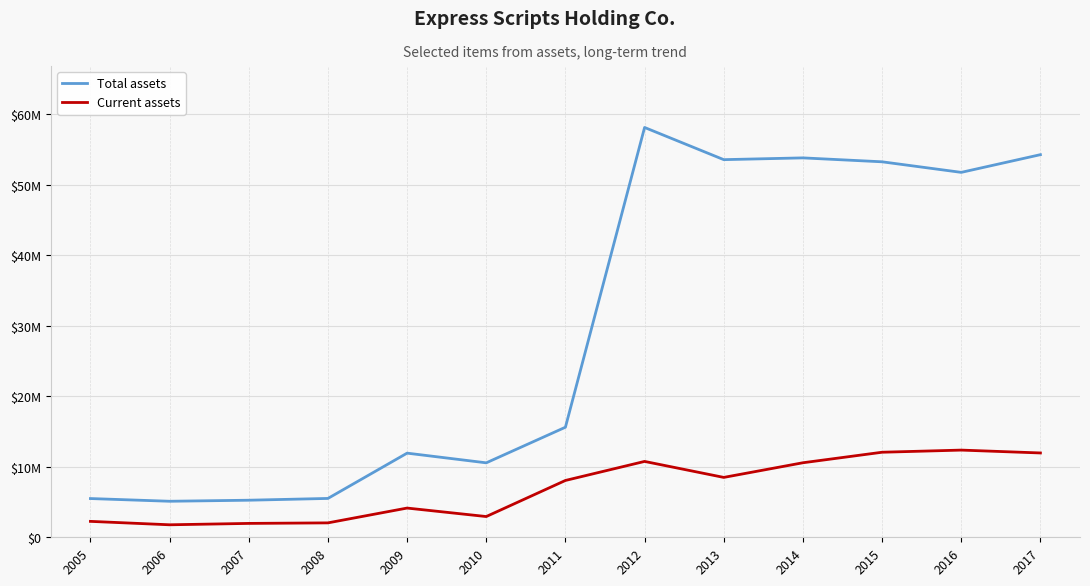

What is the value of the Current assets point at the 1st from the left?

2257000